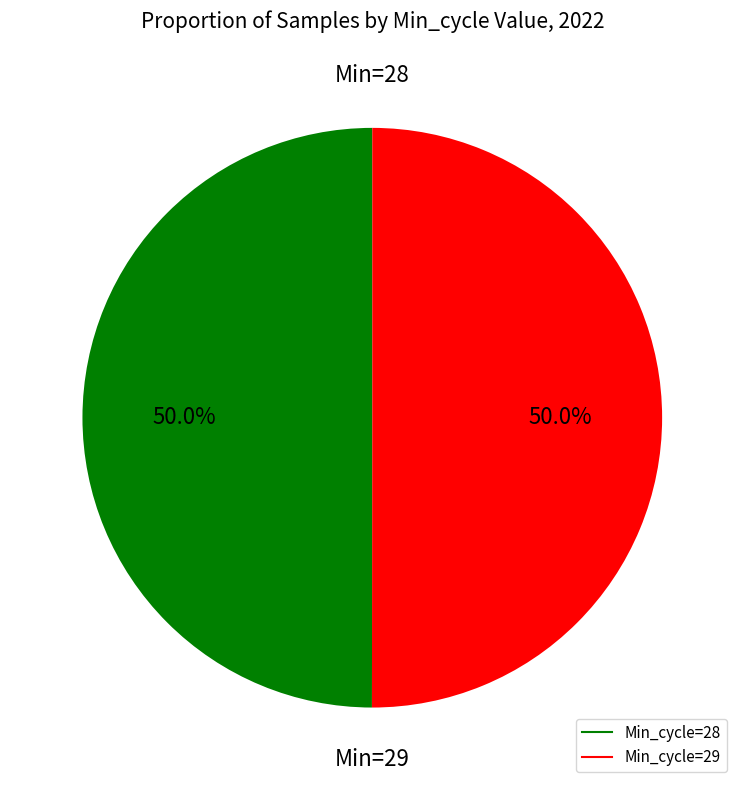

What is the total percentage of Min_cycle=29 and Min_cycle=28?

100.0%